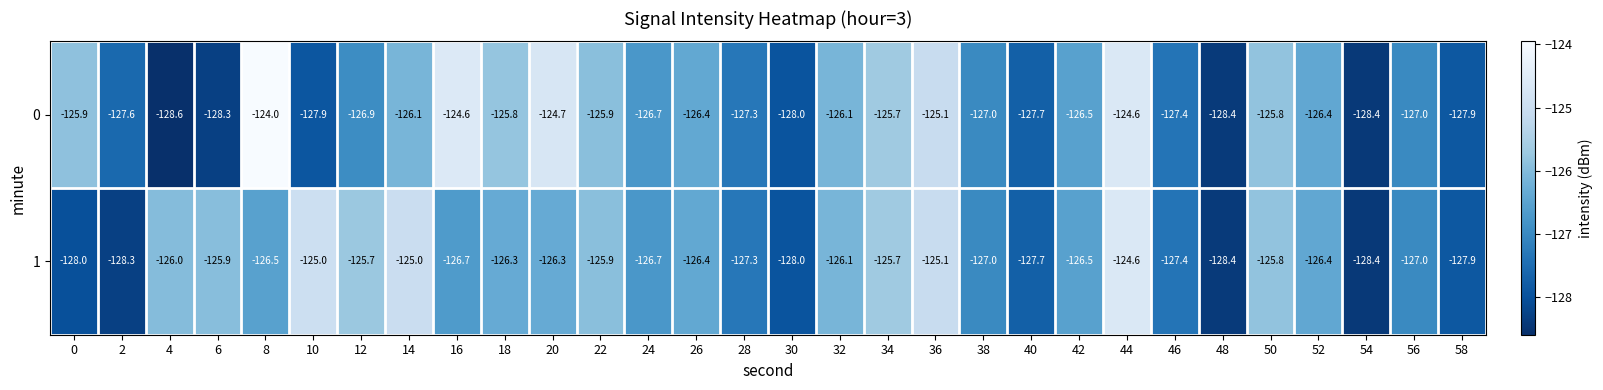

The 0 series shows -227.1 at 4. True or false?

False